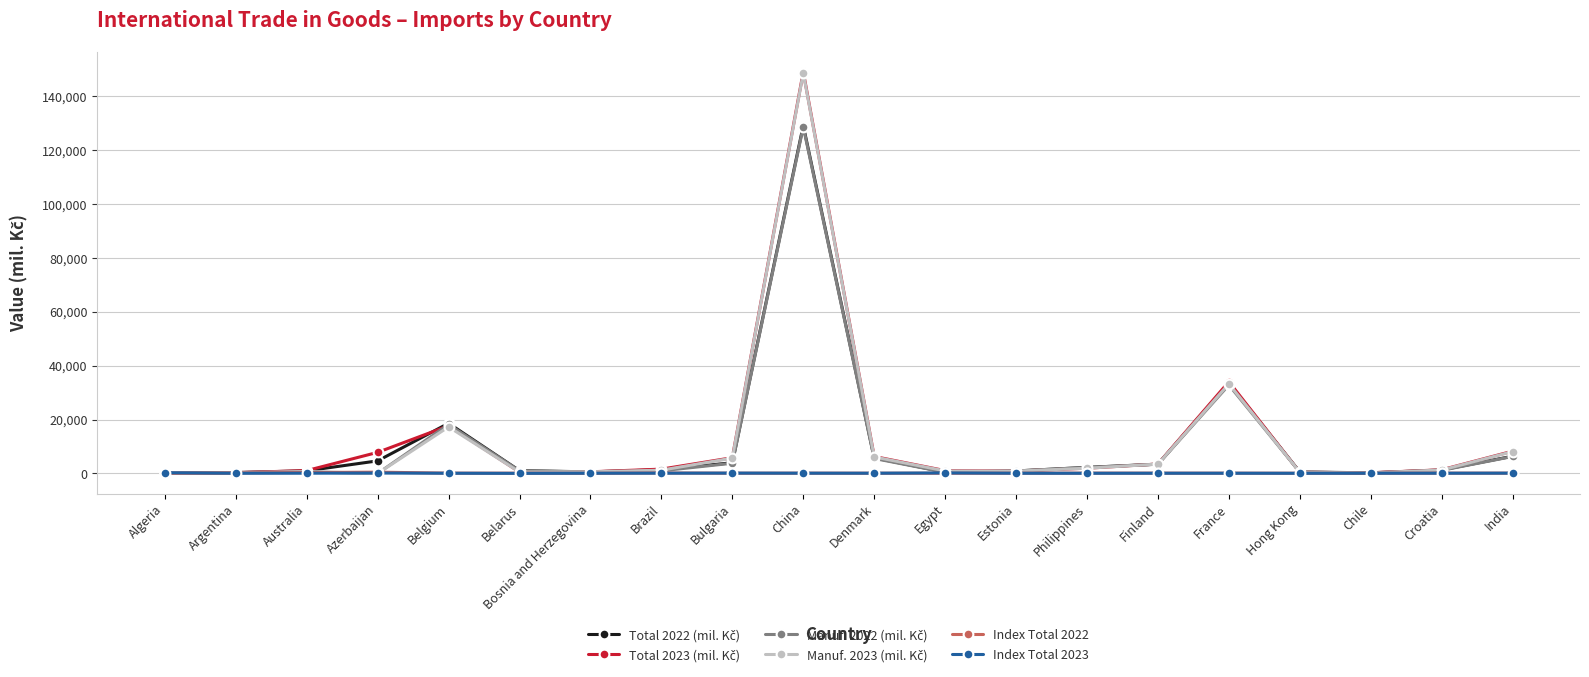

At which category is the sum across all series the highest?

China